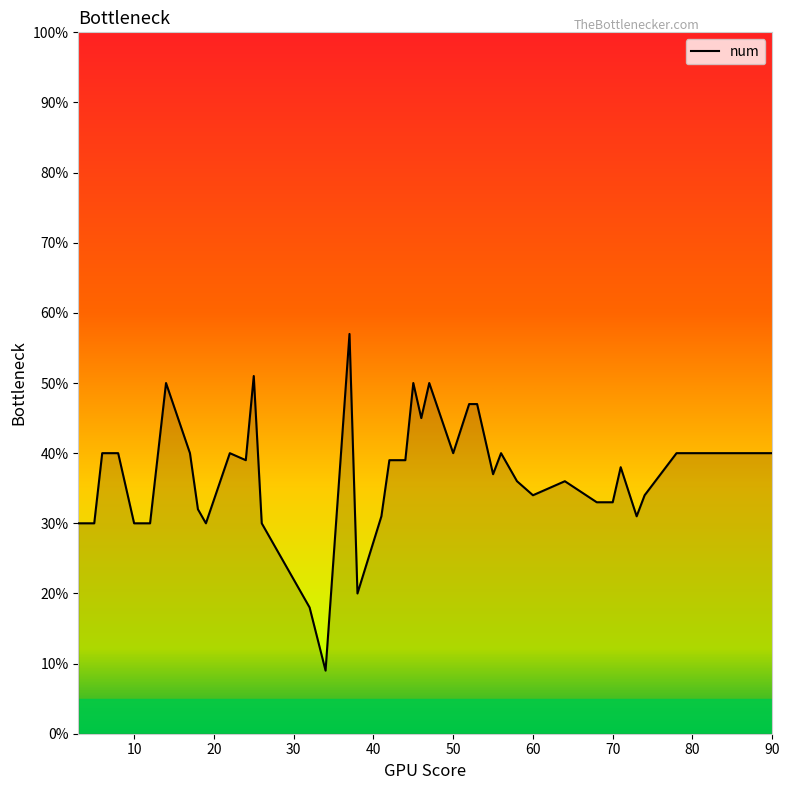

What is the minimum value shown in the chart?

9